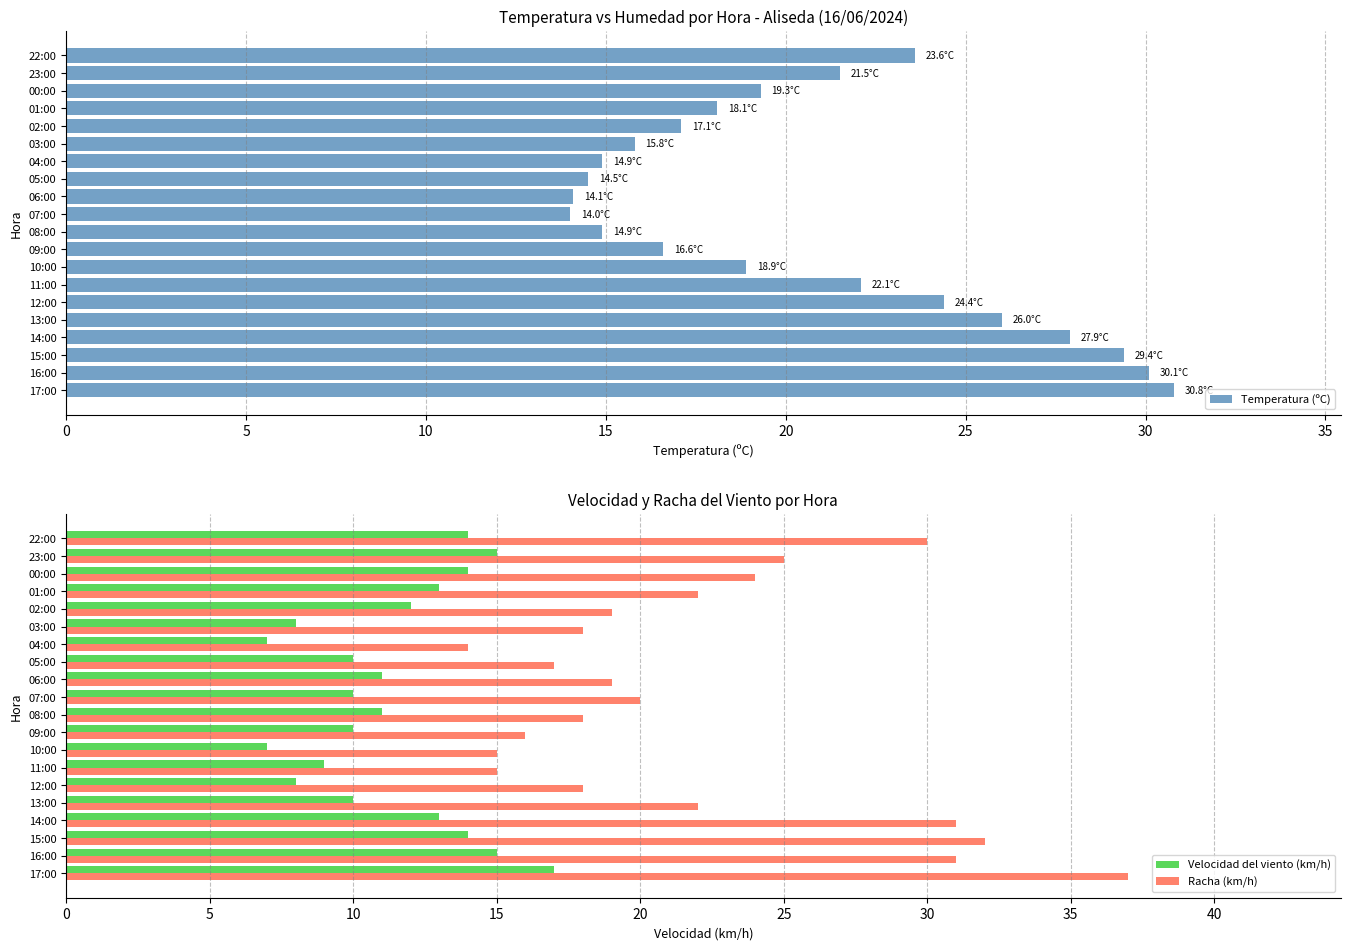

What is the difference between the maximum and minimum values in the Racha (km/h) series?

23